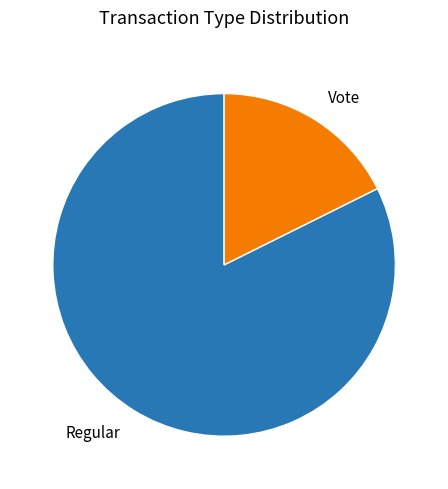

What is the smallest slice in the pie chart?

Vote